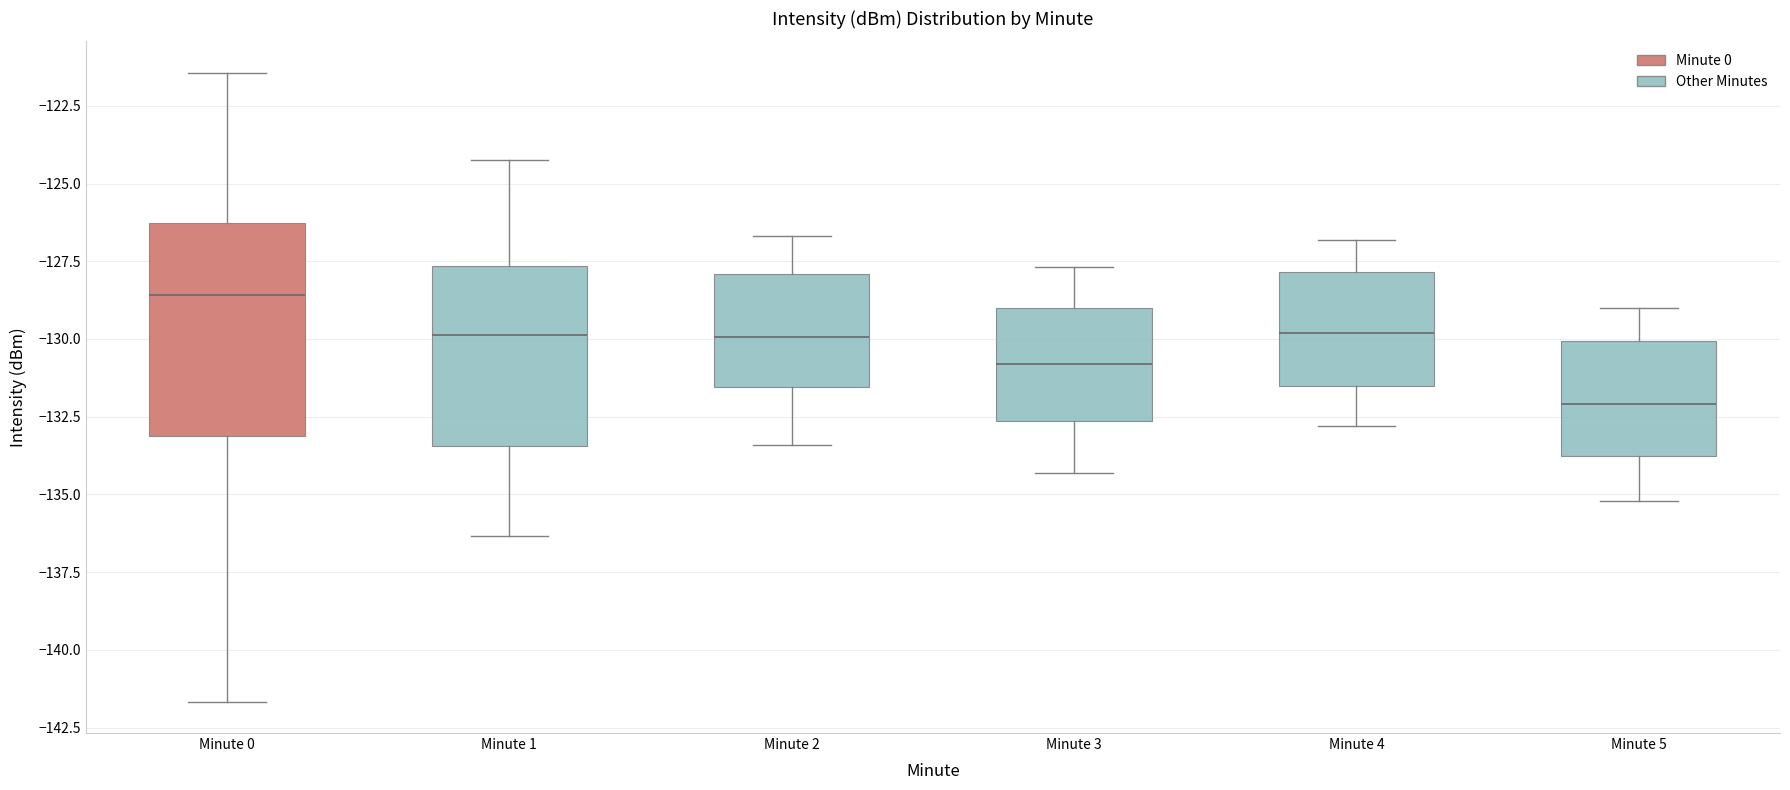

Comparing the boxes themselves (not the whiskers), which one is the tallest?

Minute 0